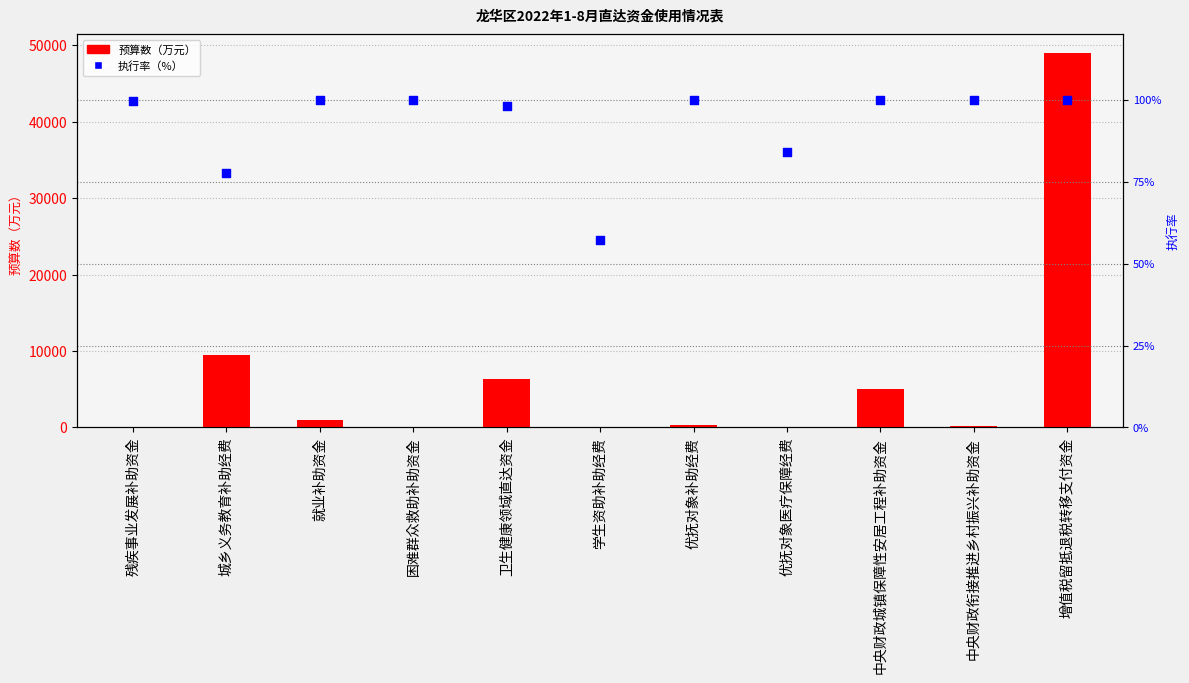

Is the value of 预算数 at 增值税留抵退税转移支付资金 greater than the value of 执行率 at 中央财政衔接推进乡村振兴补助资金?

Yes